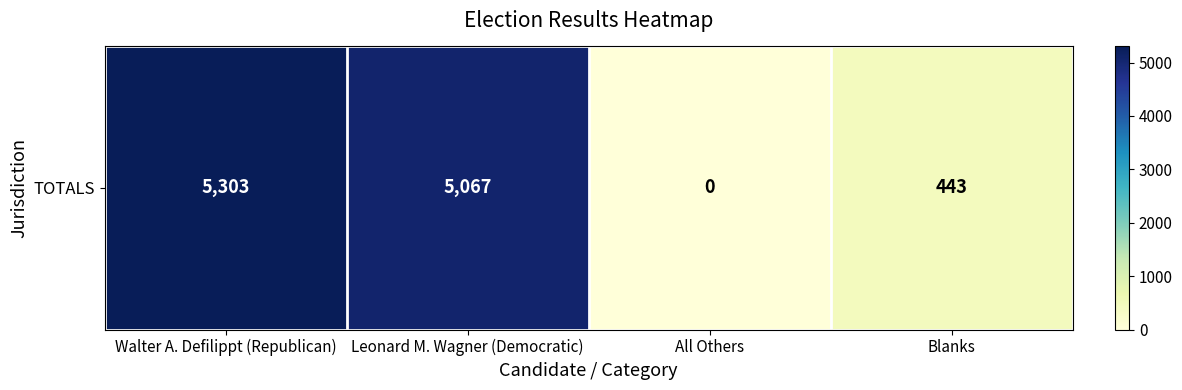

Reading left to right, transcribe all the data shown in this chart.

Walter A. Defilippt (Republican)=5303	Leonard M. Wagner (Democratic)=5067	All Others=0	Blanks=443